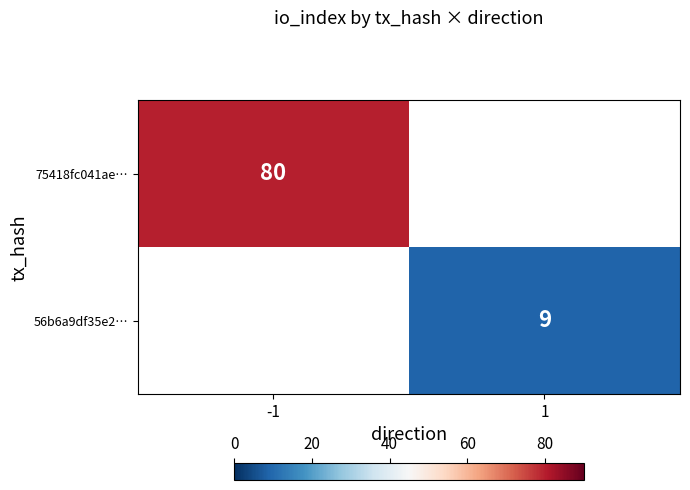

The value of 56b6a9df35e2… at 1 is 2. True or false?

False